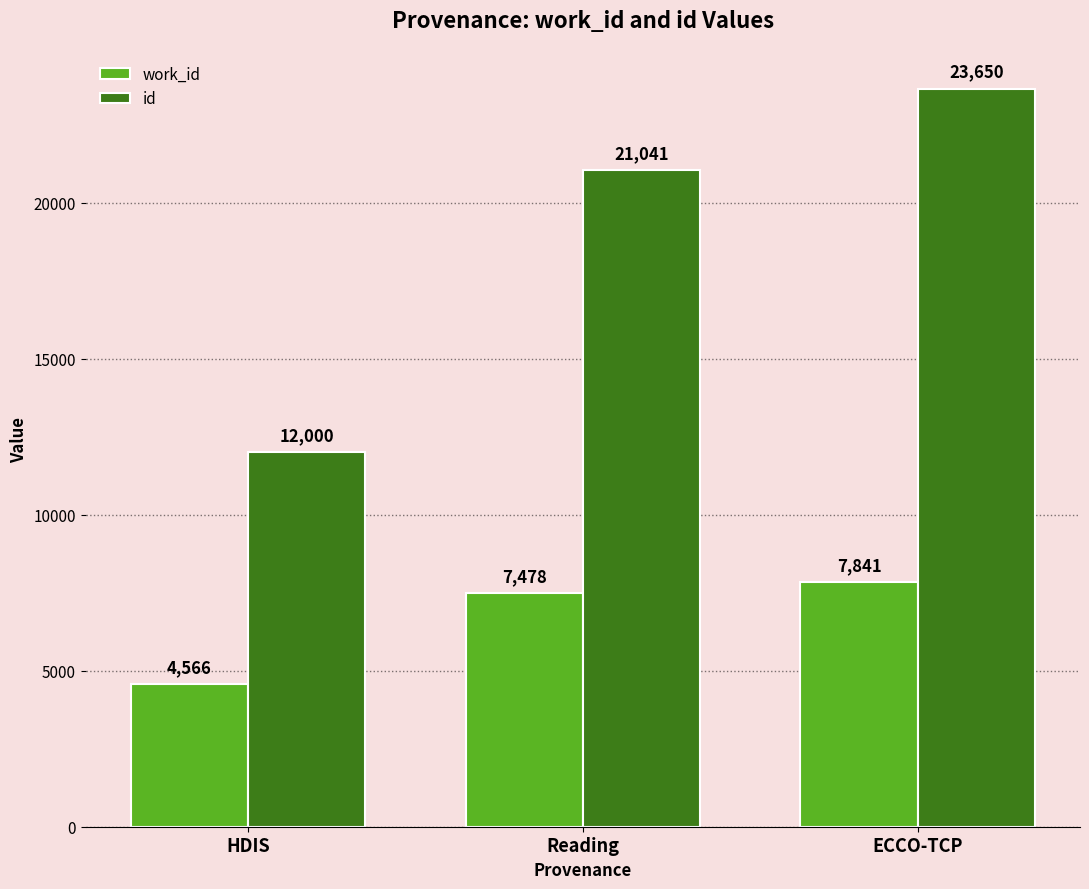

How many categories are shown in the chart?

3